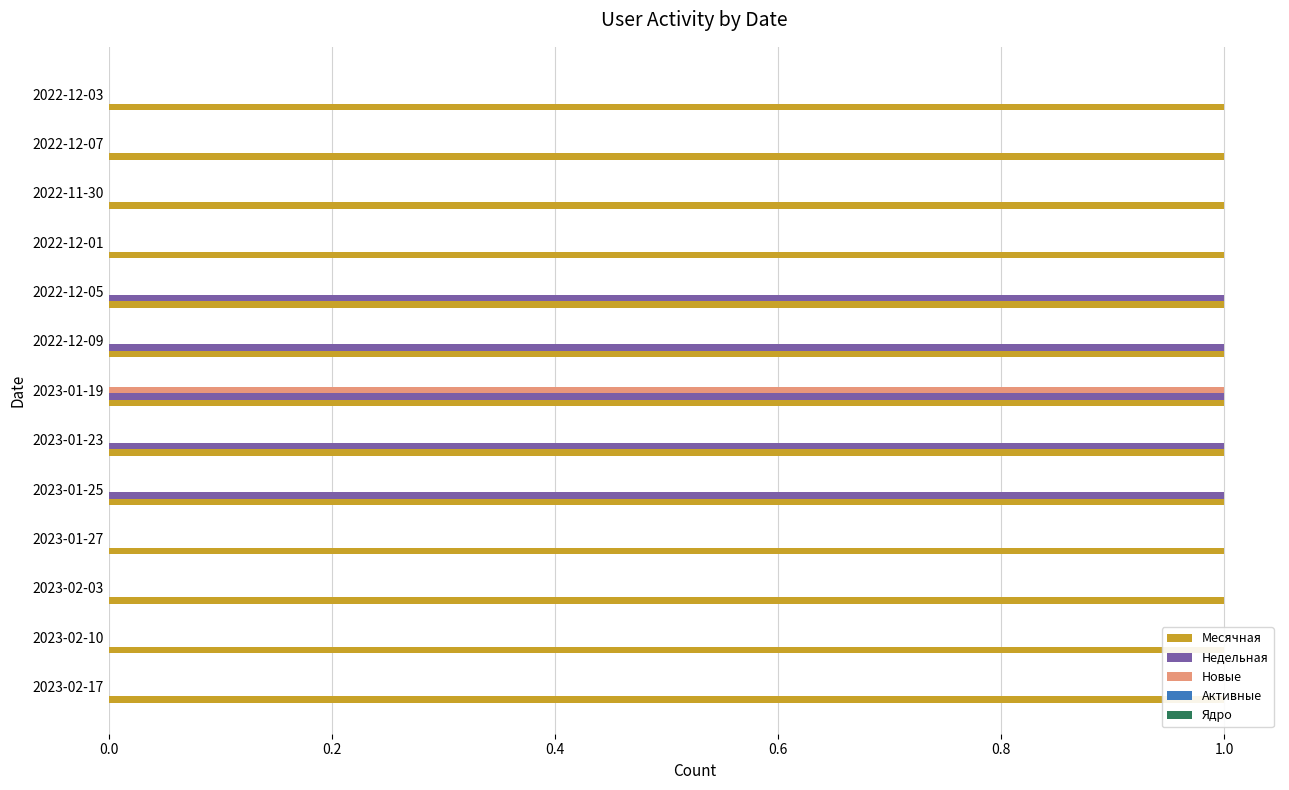

What is the sum of all Месячная values?

1.7